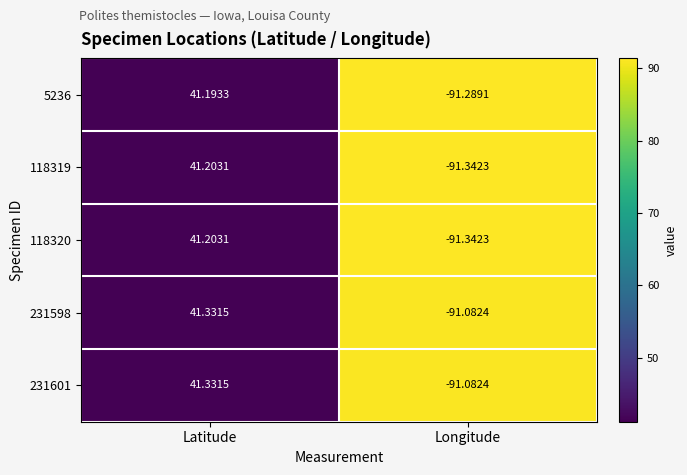

List the labels in order of 231598 value, smallest first.

Longitude, Latitude